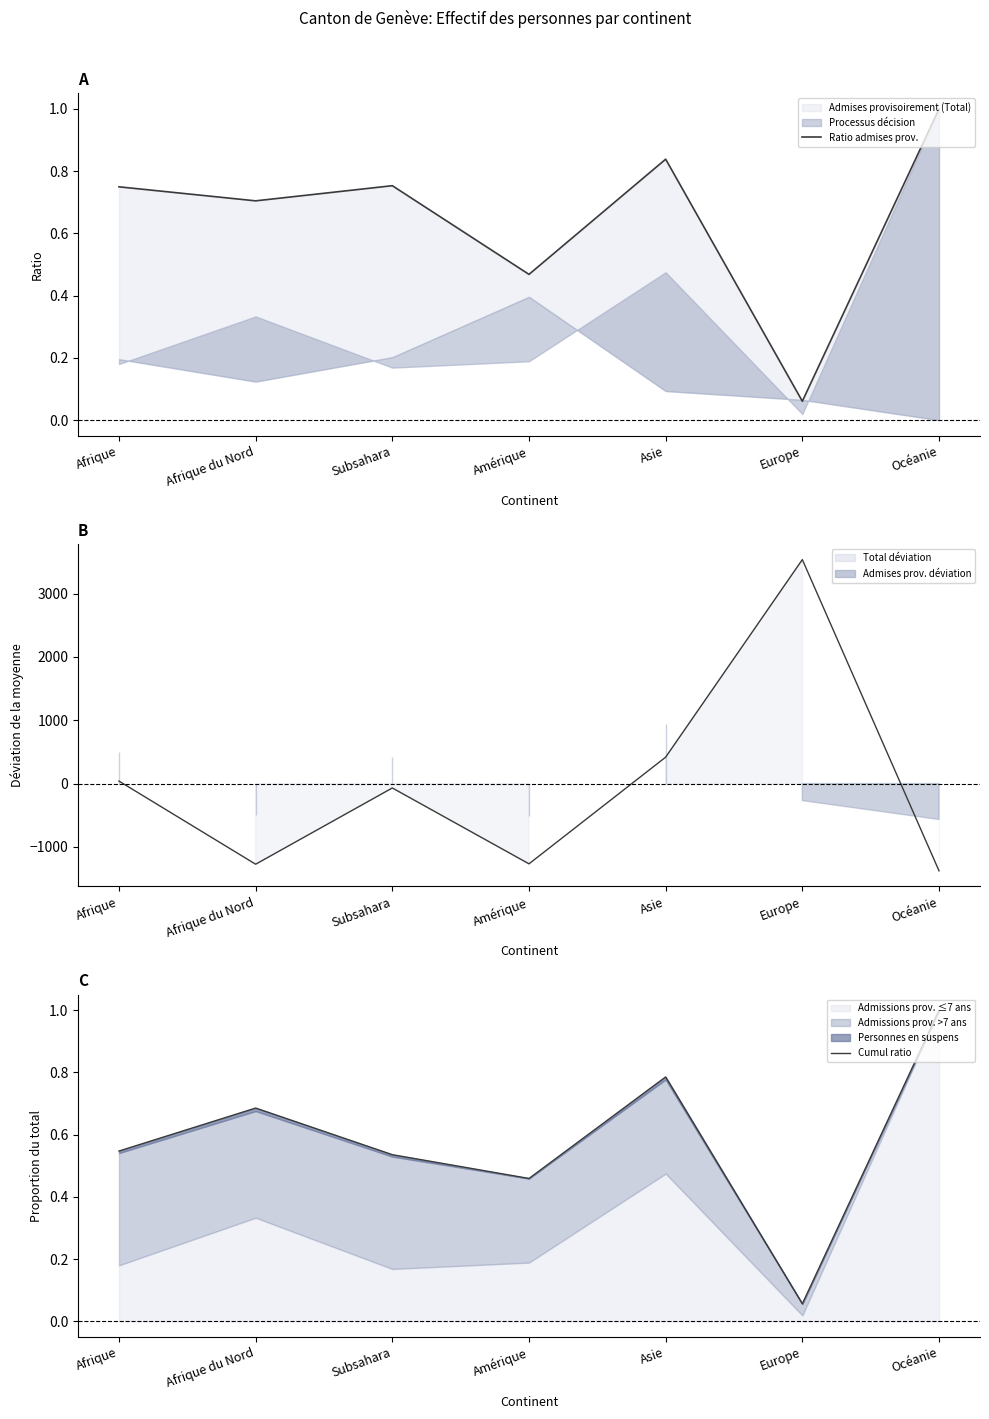

How many interior local peaks does the Ratio admises prov. series have?

2